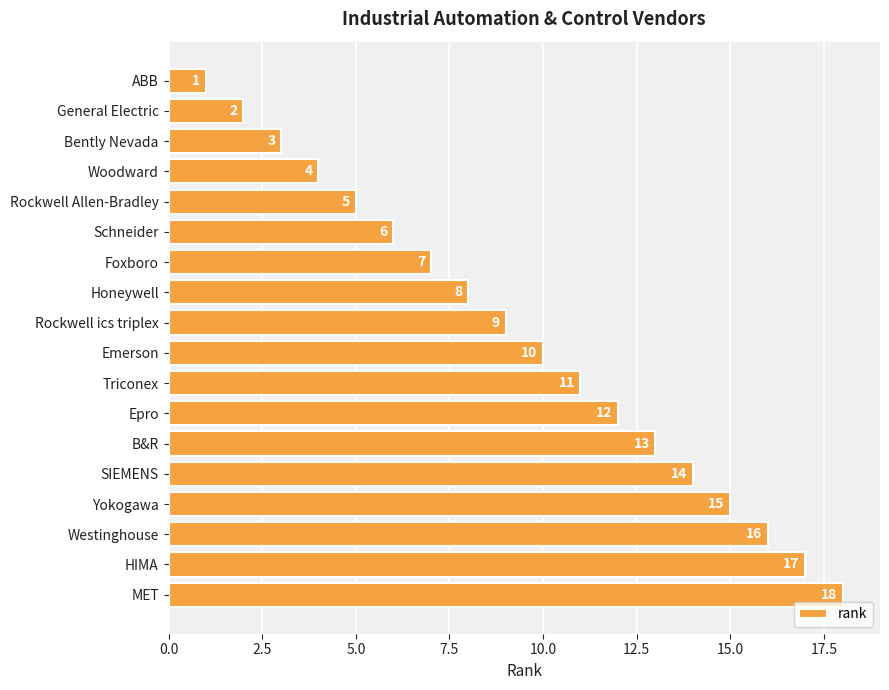

Read the value at Emerson.

10